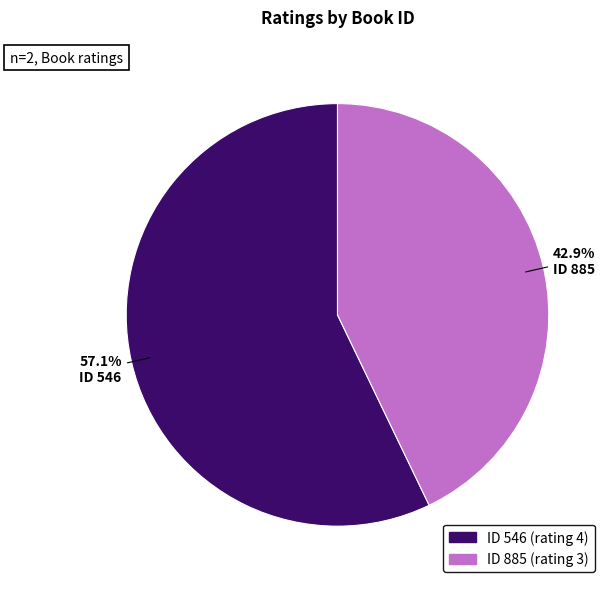

Is there any slice that represents more than half of the pie?

Yes